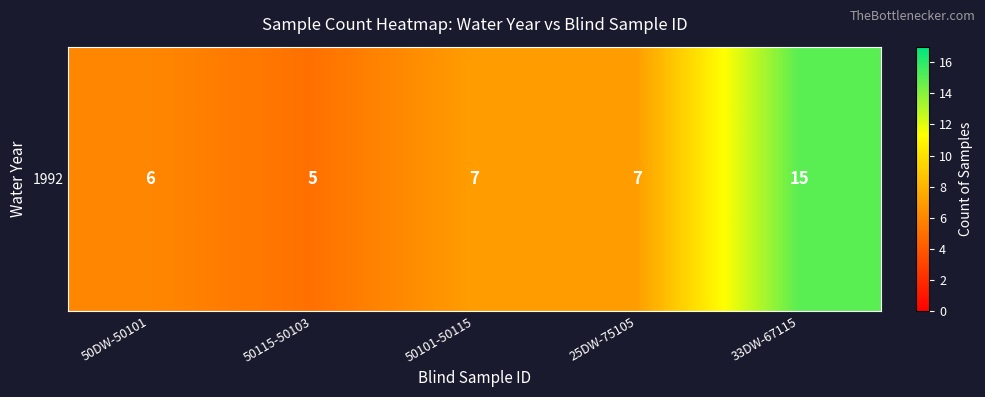

Reading left to right, list all the values displayed in this chart.

6	5	7	7	15